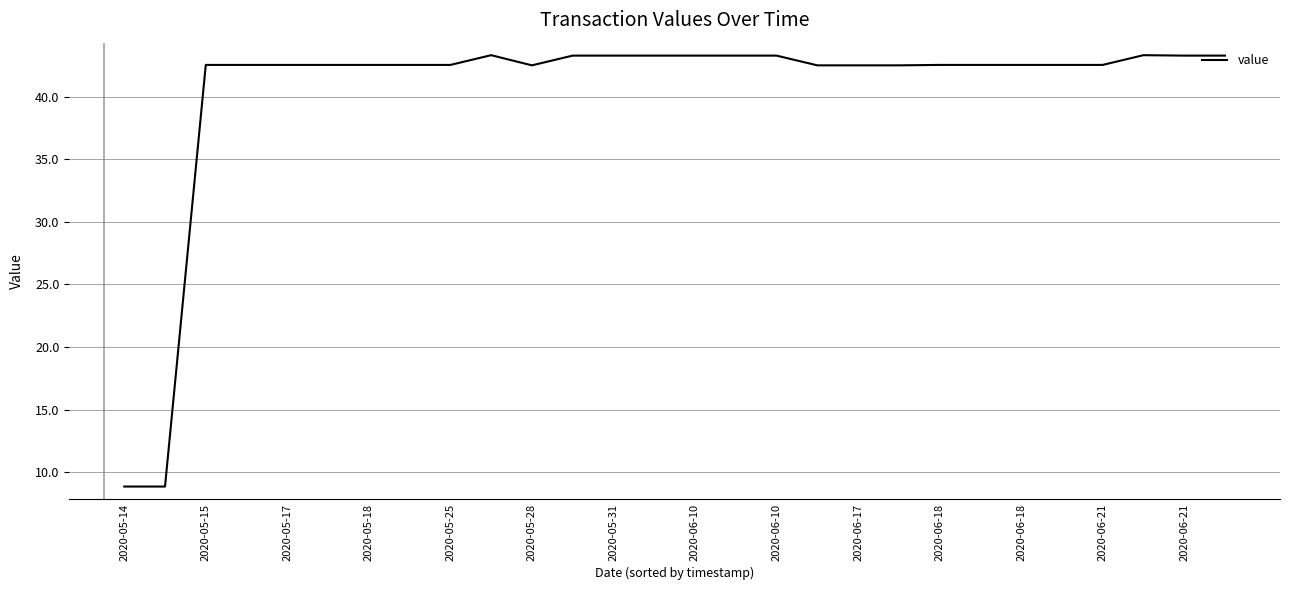

What is the difference between the maximum and minimum values?

34.5